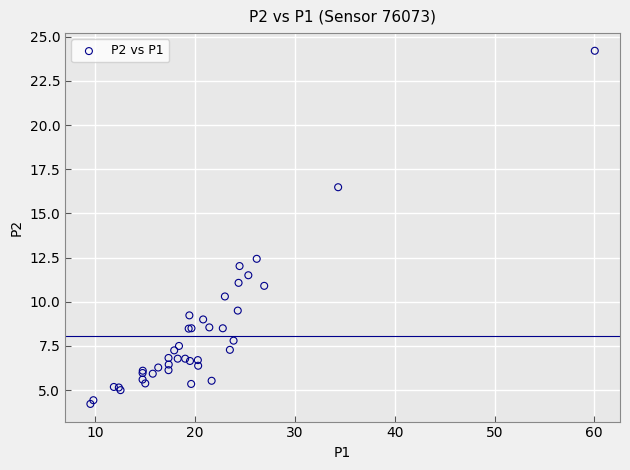

What Y value in the scatter plot is closest to 14?

12.4